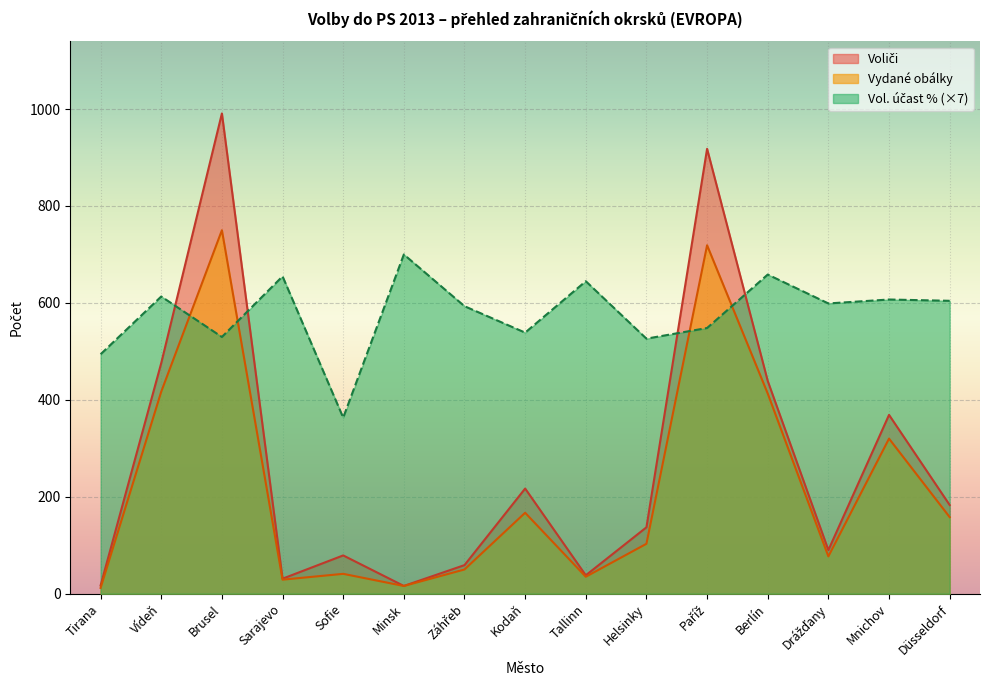

What is the spread (max minus min) of values at Kodaň?

371.7